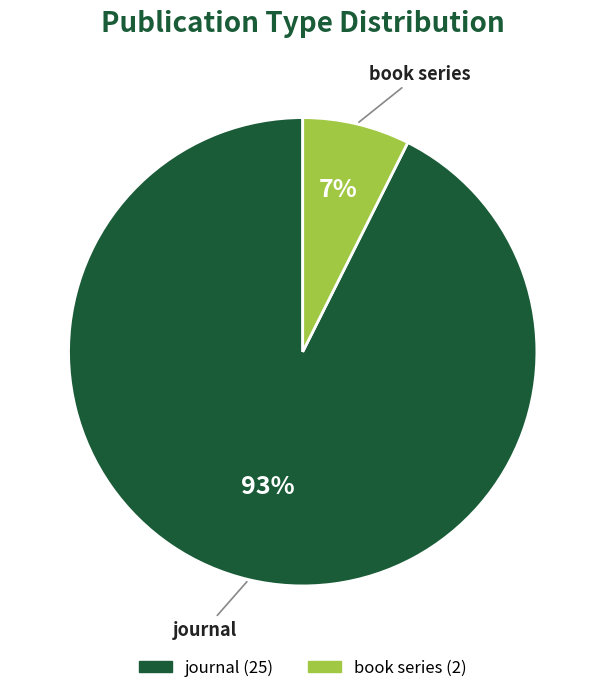

Does book series represent more than half of the total?

No